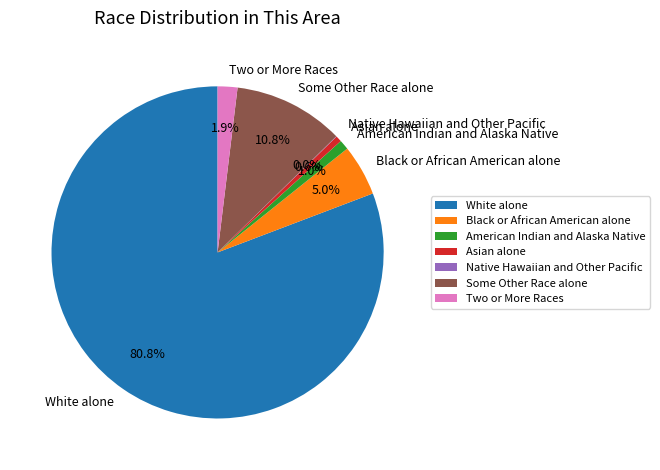

True or false: American Indian and Alaska Native accounts for 1% of the total.

True